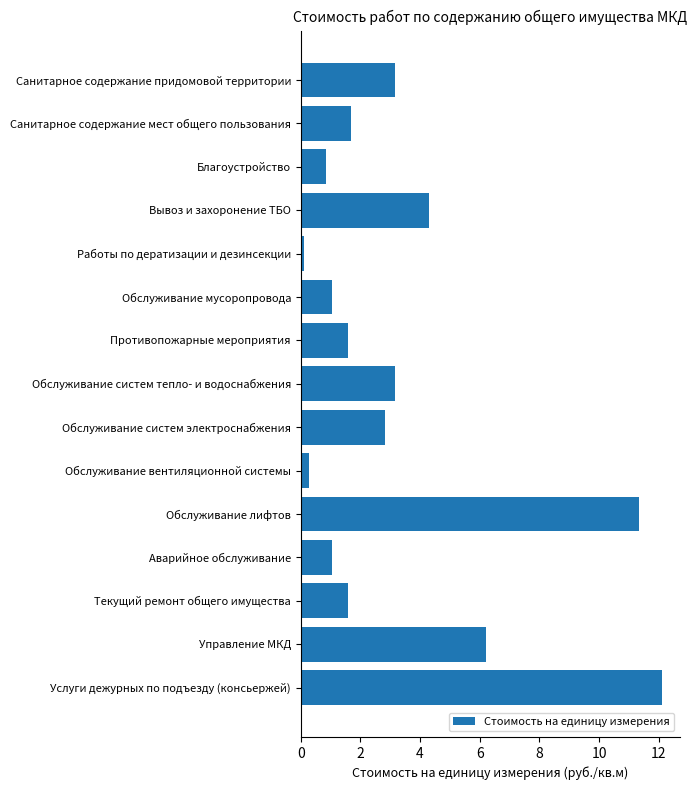

Which label corresponds to the largest value in the chart?

Услуги дежурных по подъезду (консьержей)